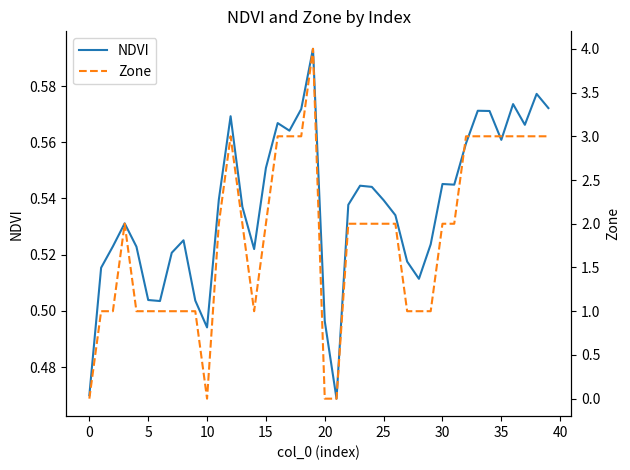

What is the average value of the NDVI series?

0.5